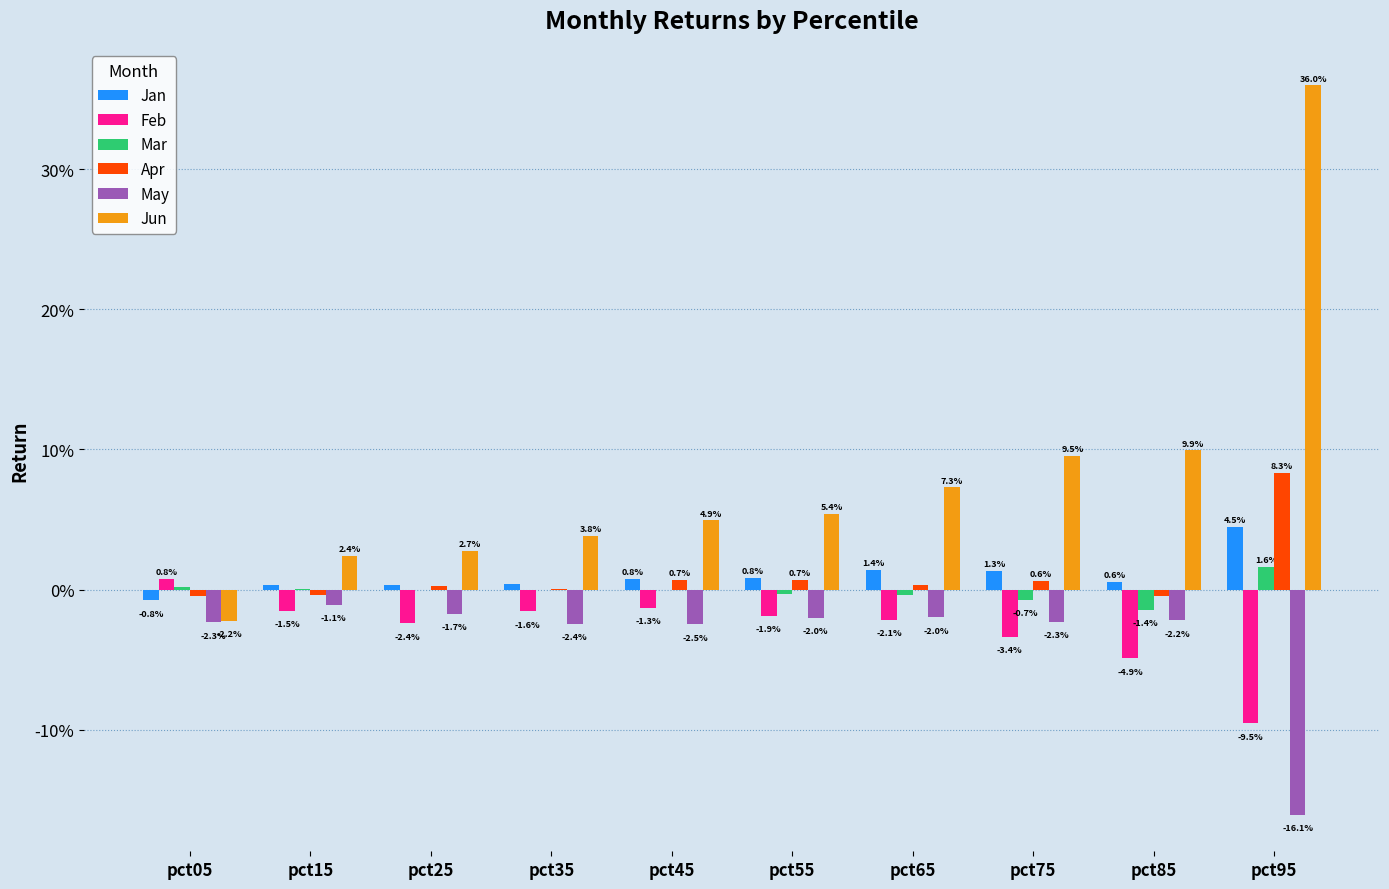

Are the bars grouped side by side (vs. stacked)?

Yes